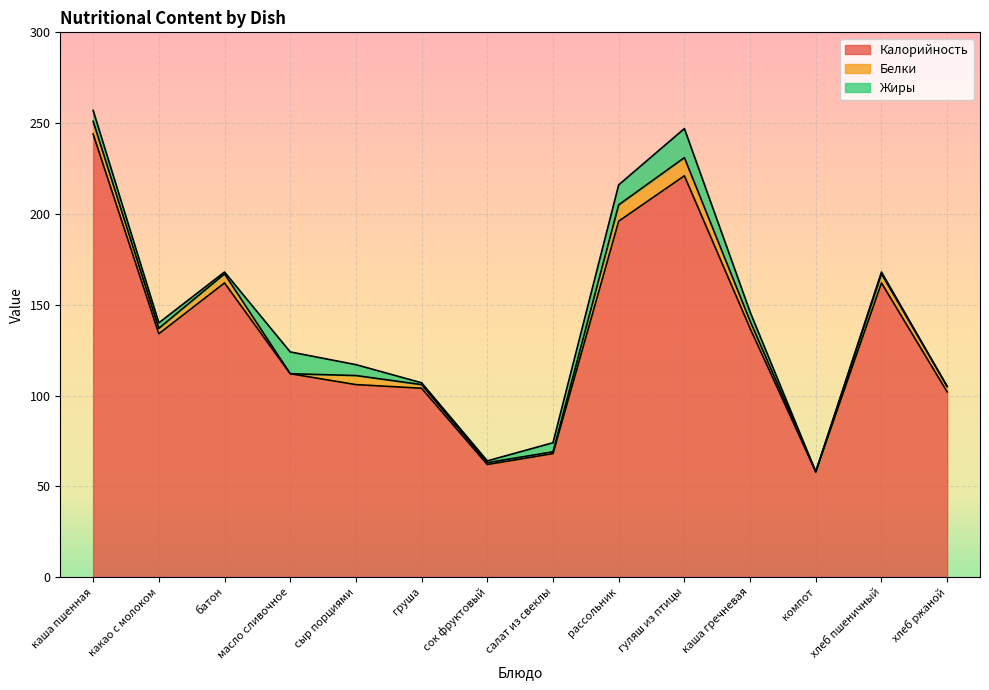

At which label does Белки reach its peak?

гуляш из птицы